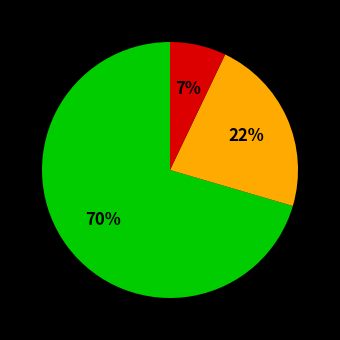

To the nearest percent, what is the average slice percentage?

33%